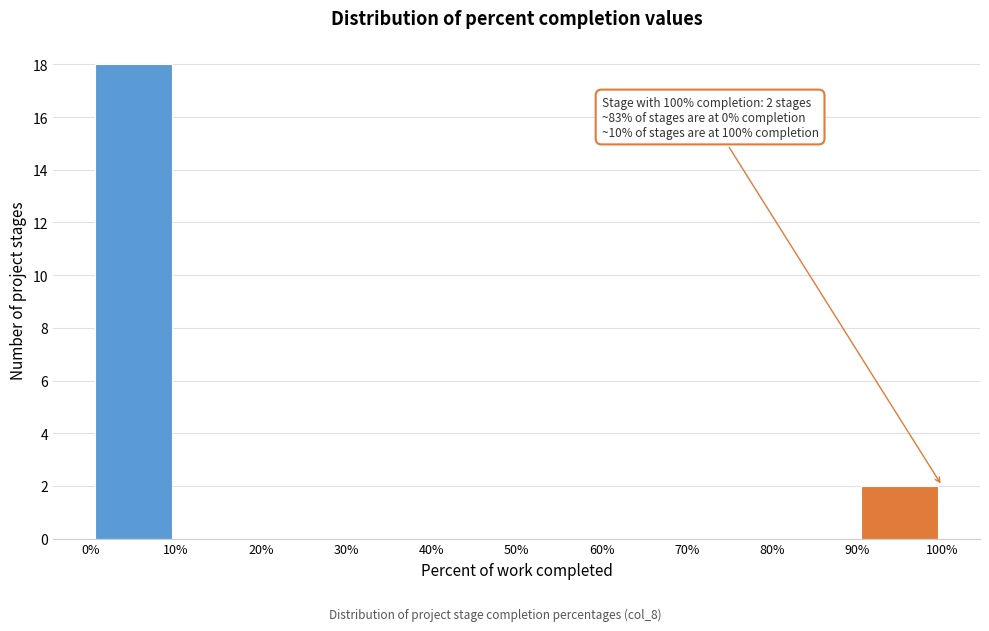

Over which range of the x-axis is the bar tallest?

0% to 10%